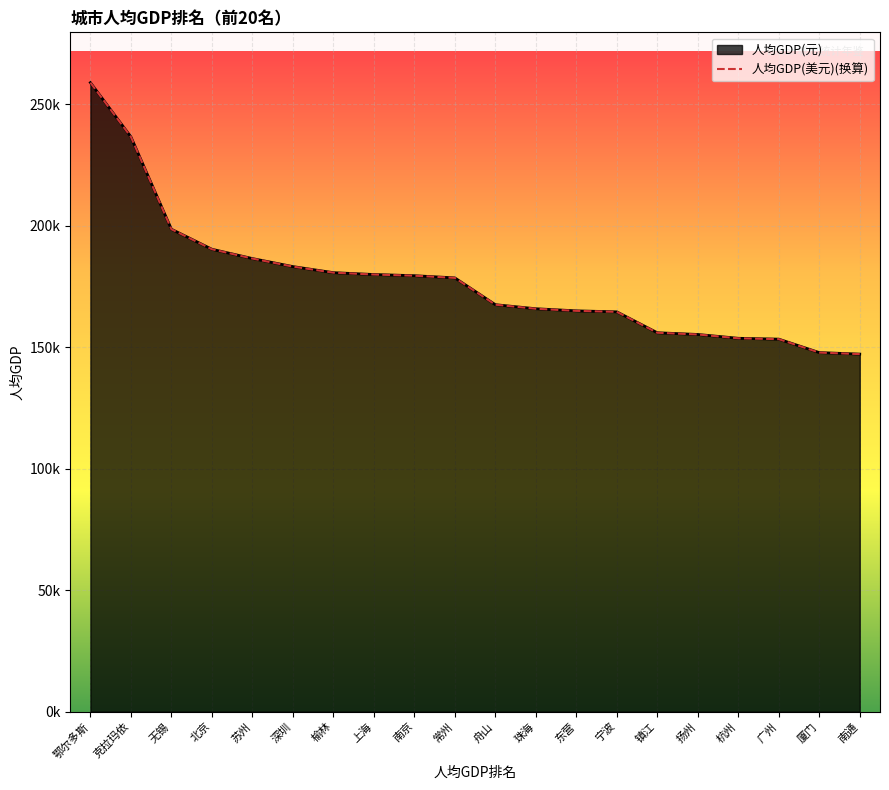

Read the value at 深圳.

183171.7